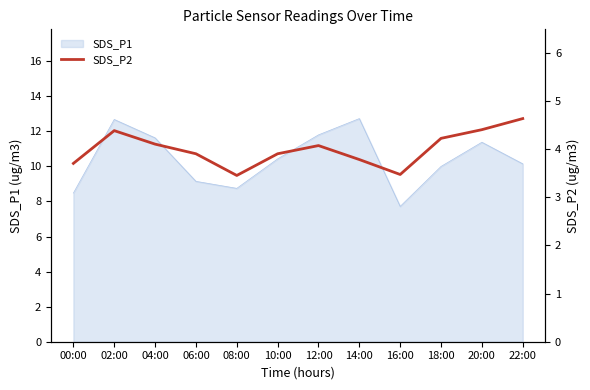

The value of SDS_P1 at 22:00 is 10.2. True or false?

True